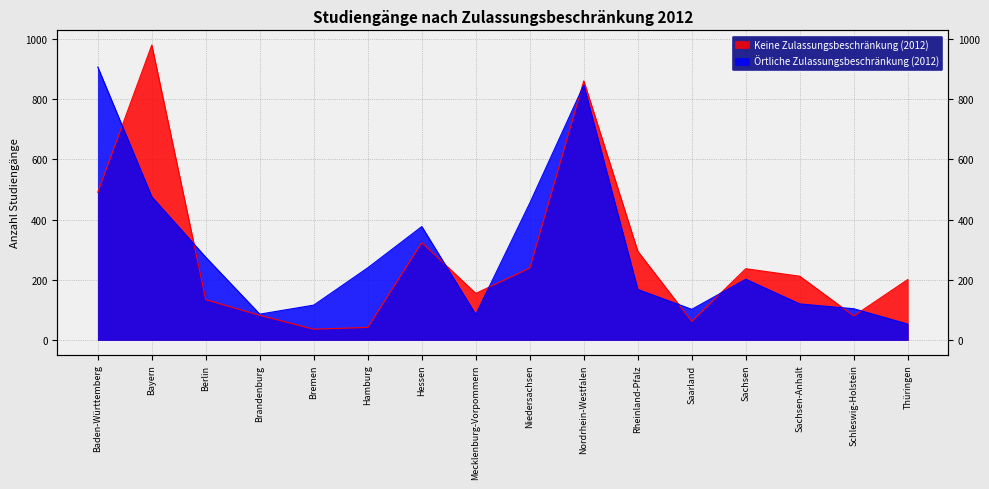

List the series in order of their peak value, highest first.

Keine Zulassungsbeschränkung (2012), Örtliche Zulassungsbeschränkung (2012)